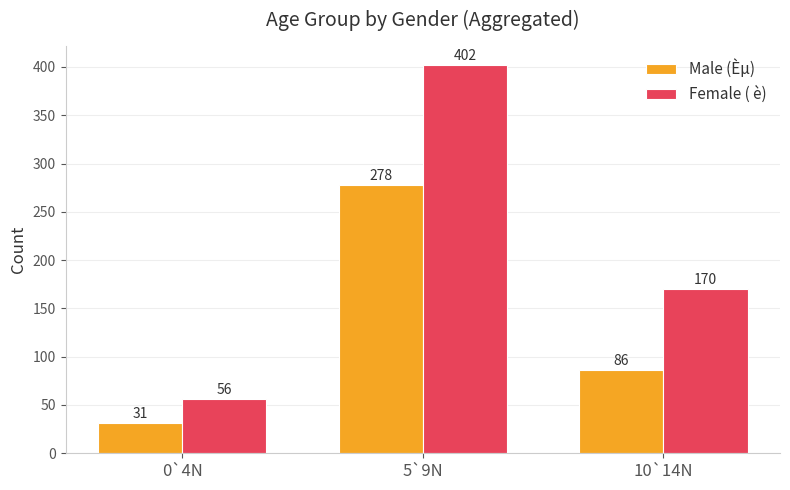

How many bars are there in each group?

2